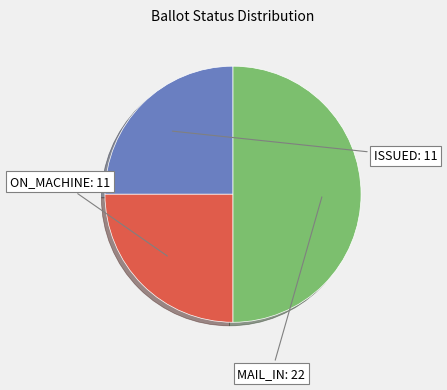

How many slices are in this pie chart?

3